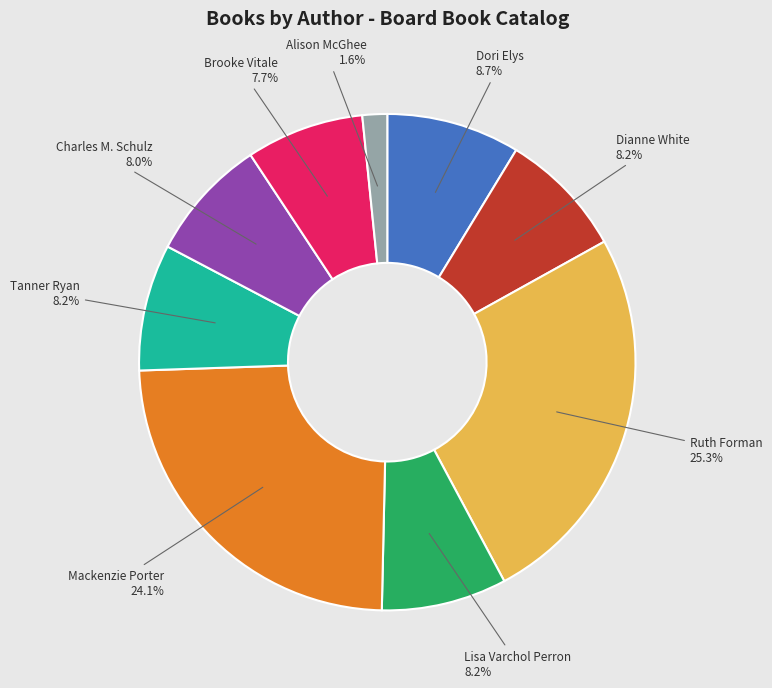

Is there any slice that represents more than half of the pie?

No